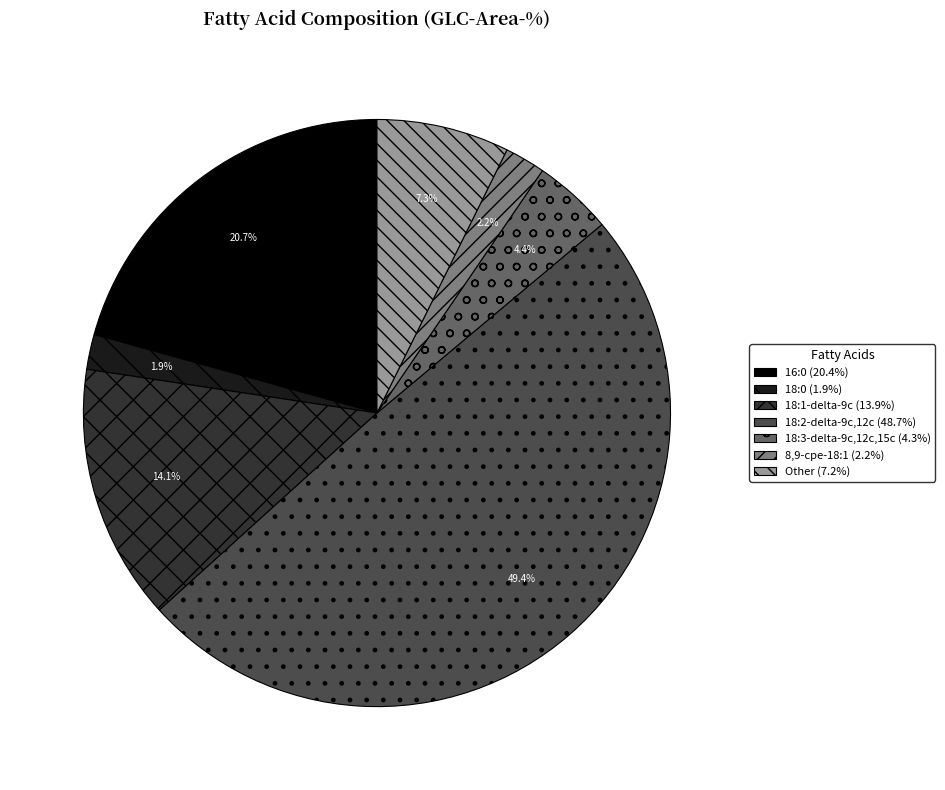

Does 16:0 (20.4%) account for over 50% of the chart?

No